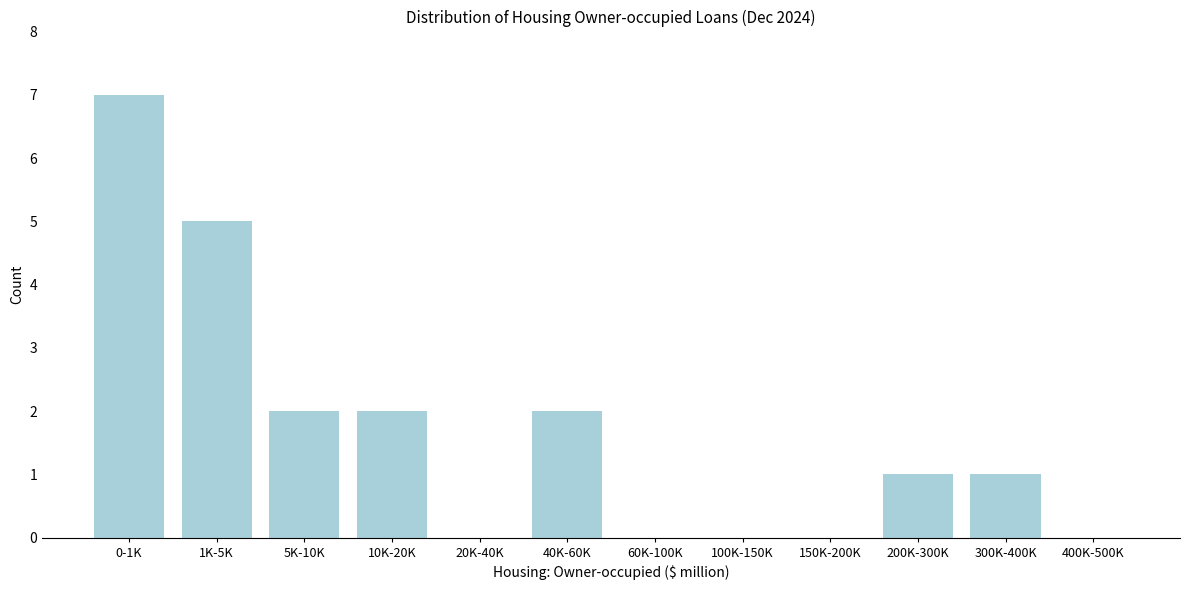

Reading right to left, list all the values displayed in this chart.

400K-500K=0	300K-400K=1	200K-300K=1	150K-200K=0	100K-150K=0	60K-100K=0	40K-60K=2	20K-40K=0	10K-20K=2	5K-10K=2	1K-5K=5	0-1K=7